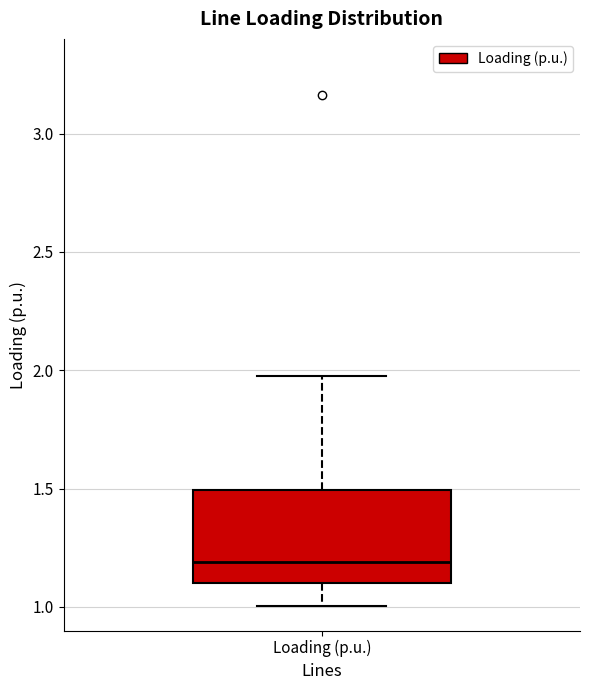

Transcribe this box plot: give where the median line is, the range the box spans, and where the two whiskers end, as read against the y-axis. The values are not printed on the chart, so give them approximately, as read against the axis.

median 1.2, box 1.1 to 1.5, whiskers 1.0 to 2.0